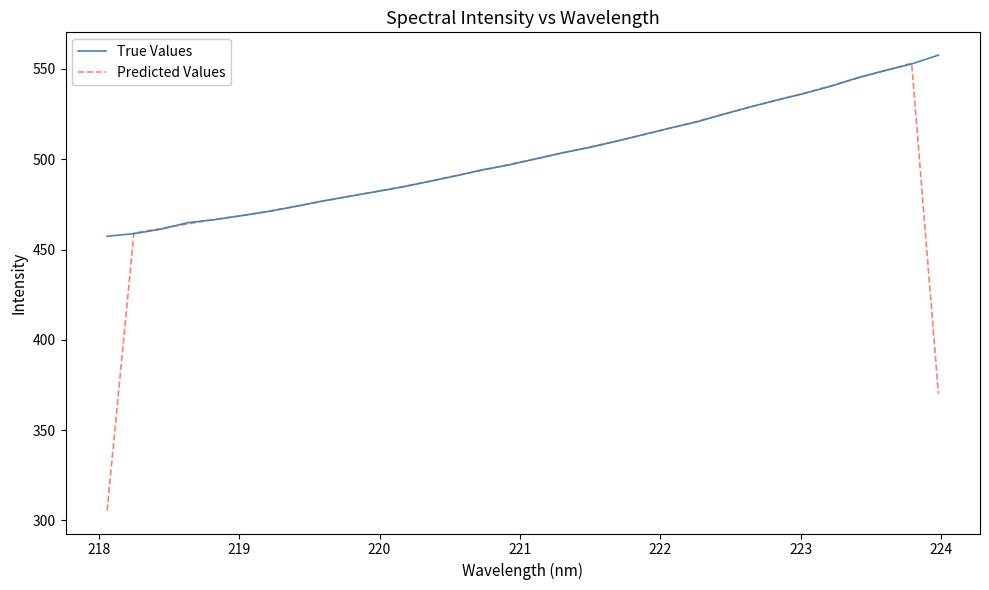

What is the minimum value shown in the chart?

305.4